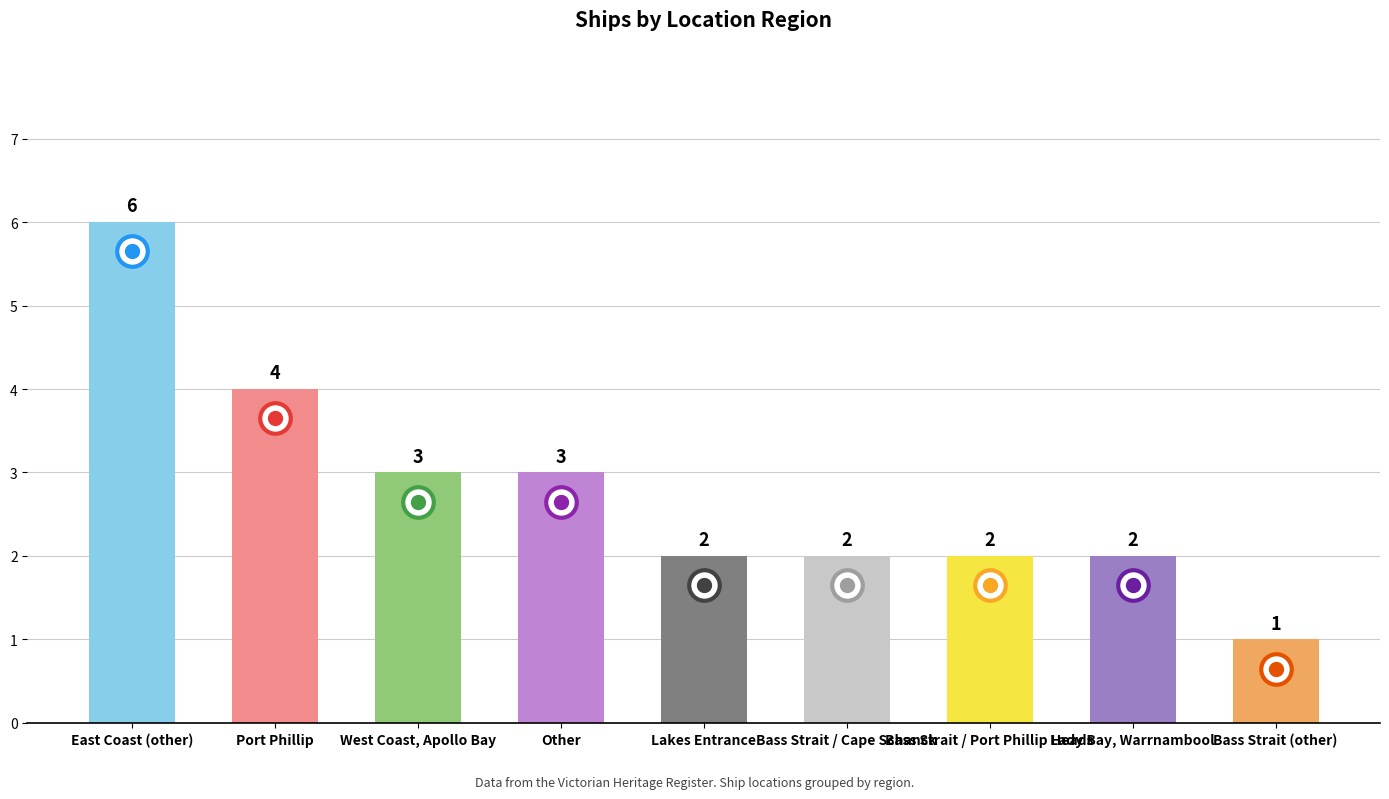

What is the label of the 9th bar from the right?

East Coast (other)